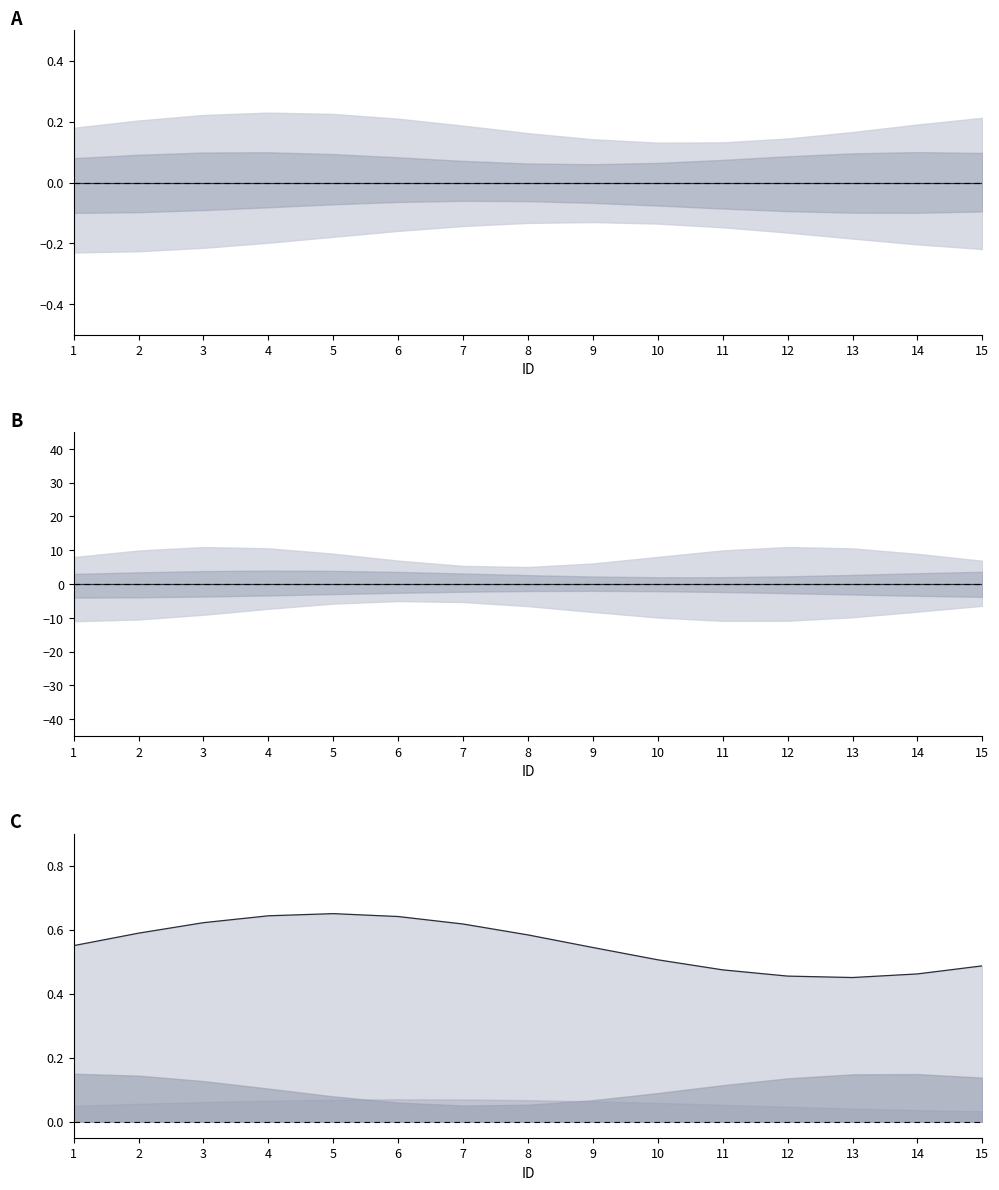

List the labels in order of upper center value, smallest first.

13, 12, 14, 11, 15, 10, 9, 1, 8, 2, 7, 3, 6, 4, 5